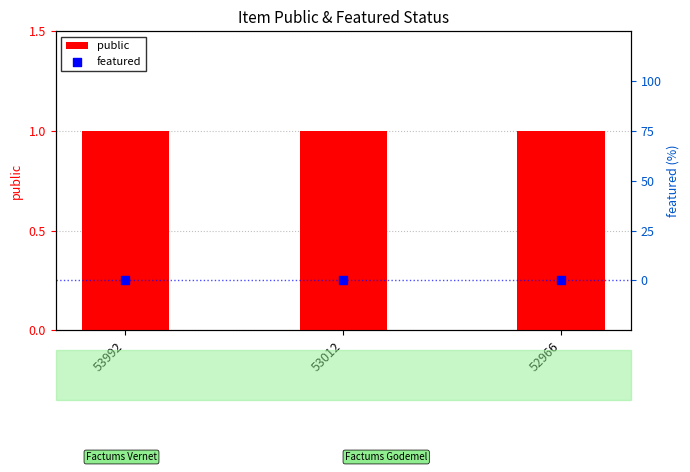

What are all the series names shown in the legend?

public, featured